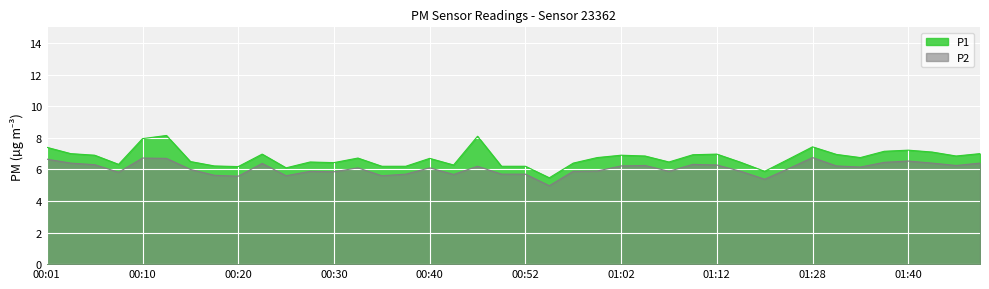

Which series has the widest spread of values?

P1